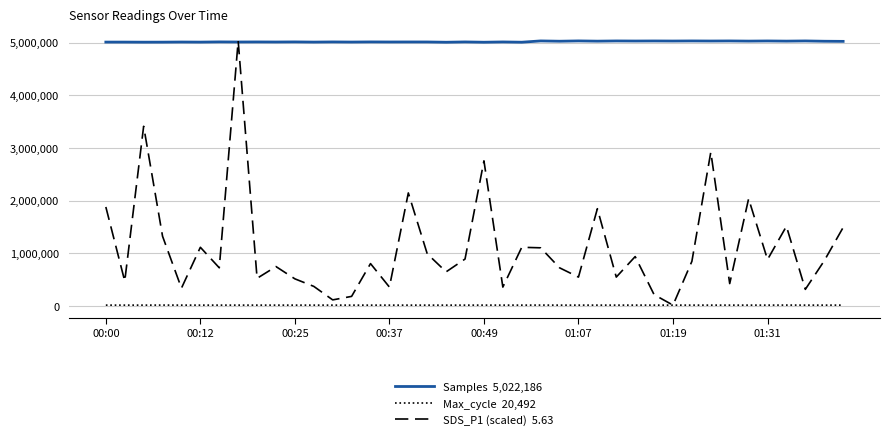

What is the maximum value shown in the chart?

5030914.0